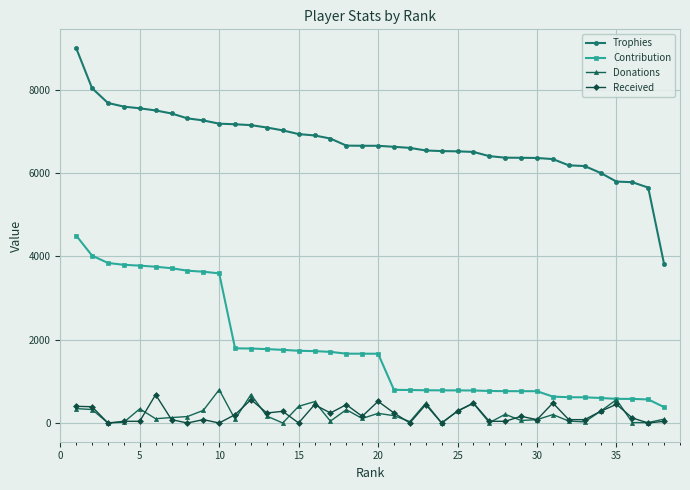

Which series has the largest total across all categories?

Trophies